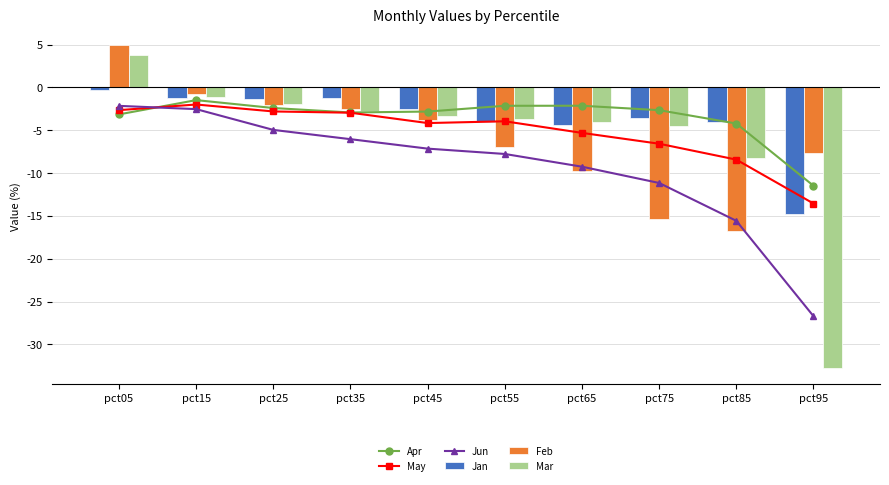

Are the bars grouped side by side (vs. stacked)?

Yes